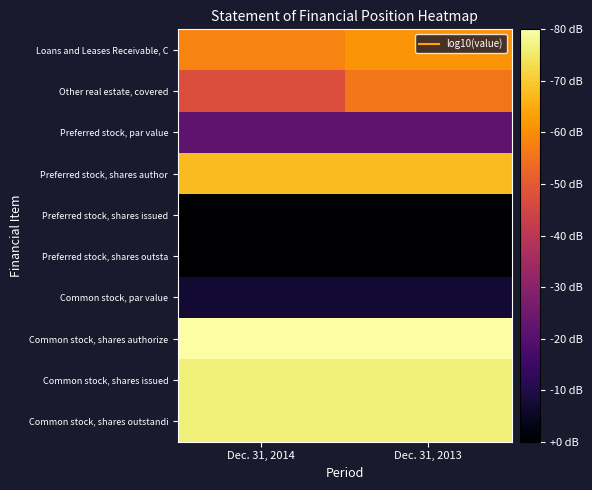

Reading right to left, extract all data points from this chart.

Loans and Leases Receivable, C: Dec. 31, 2013=5.4	Dec. 31, 2014=5.0
Other real estate, covered: Dec. 31, 2013=4.7	Dec. 31, 2014=3.5
Preferred stock, par value: Dec. 31, 2013=0.0	Dec. 31, 2014=0.0
Preferred stock, shares author: Dec. 31, 2013=6.3	Dec. 31, 2014=6.3
Preferred stock, shares issued: Dec. 31, 2013=-3.0	Dec. 31, 2014=-3.0
Preferred stock, shares outsta: Dec. 31, 2013=-3.0	Dec. 31, 2014=-3.0
Common stock, par value: Dec. 31, 2013=-2.0	Dec. 31, 2014=-2.0
Common stock, shares authorize: Dec. 31, 2013=8.0	Dec. 31, 2014=8.0
Common stock, shares issued: Dec. 31, 2013=7.5	Dec. 31, 2014=7.5
Common stock, shares outstandi: Dec. 31, 2013=7.5	Dec. 31, 2014=7.5